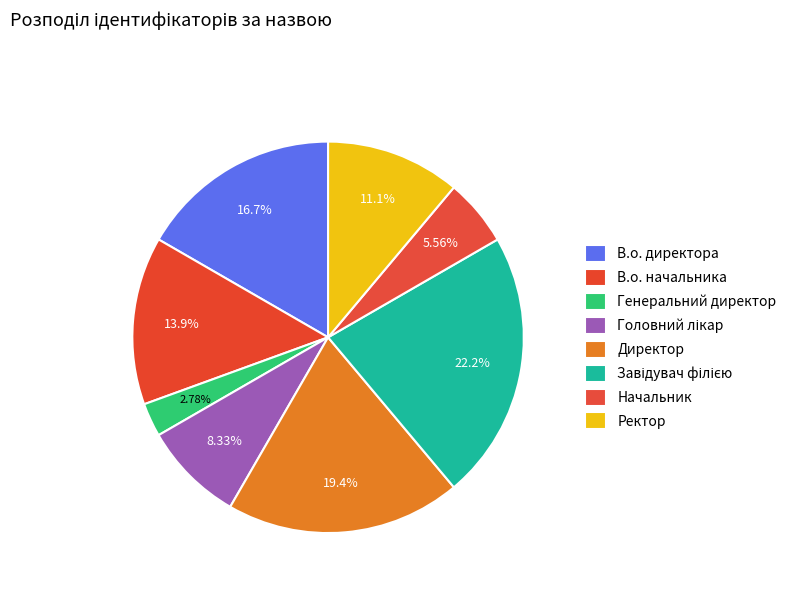

What is the ratio of the value at Генеральний директор to the value at Директор?

0.1